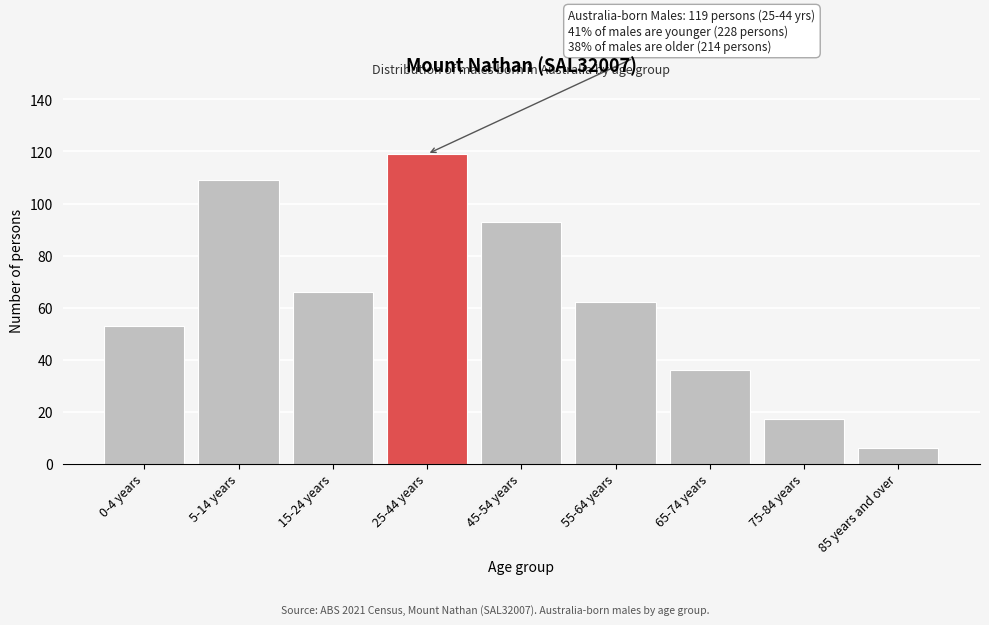

Reading left to right, extract all data points from this chart.

0-4 years=53	5-14 years=109	15-24 years=66	25-44 years=119	45-54 years=93	55-64 years=62	65-74 years=36	75-84 years=17	85 years and over=6